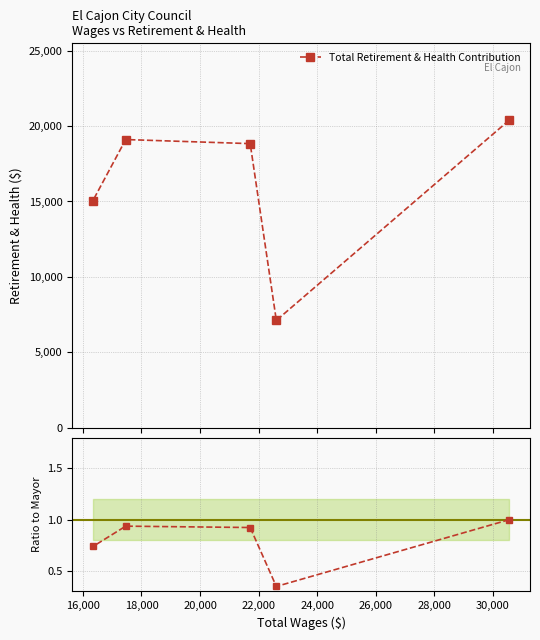

At how many categories does at least one series exceed 1845?

5